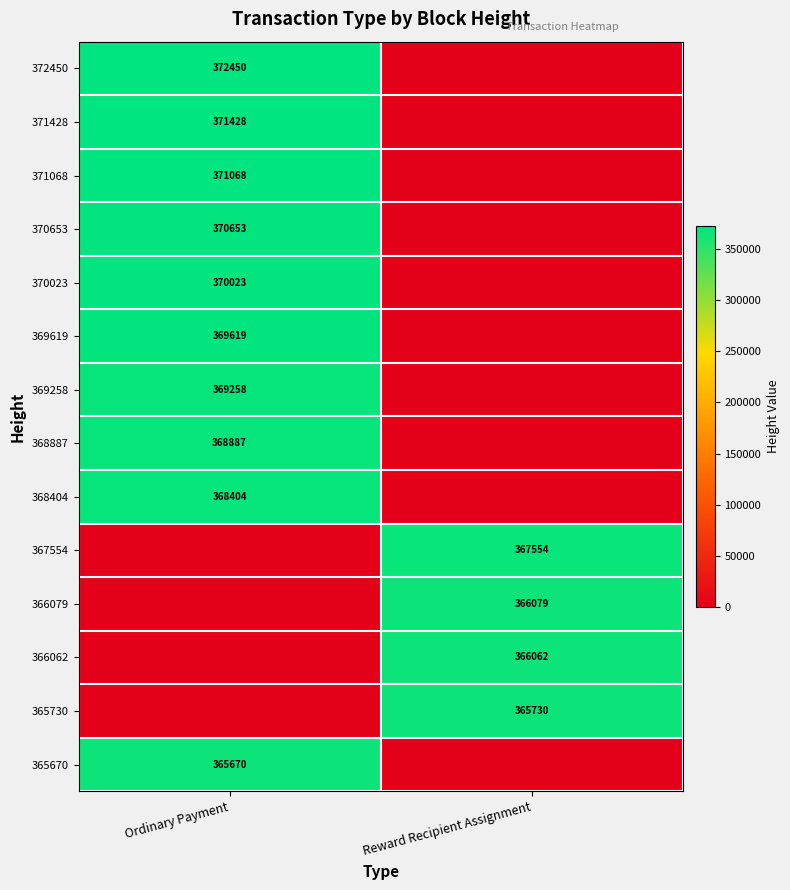

Is the value of 366079 at Reward Recipient Assignment greater than the value of 371068 at Ordinary Payment?

No